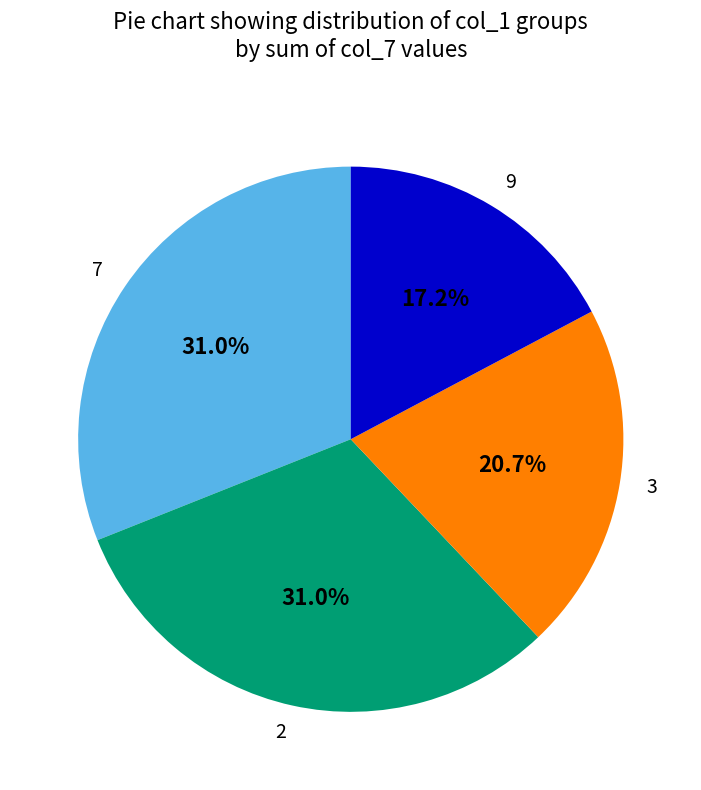

Is there a majority slice in this chart?

No